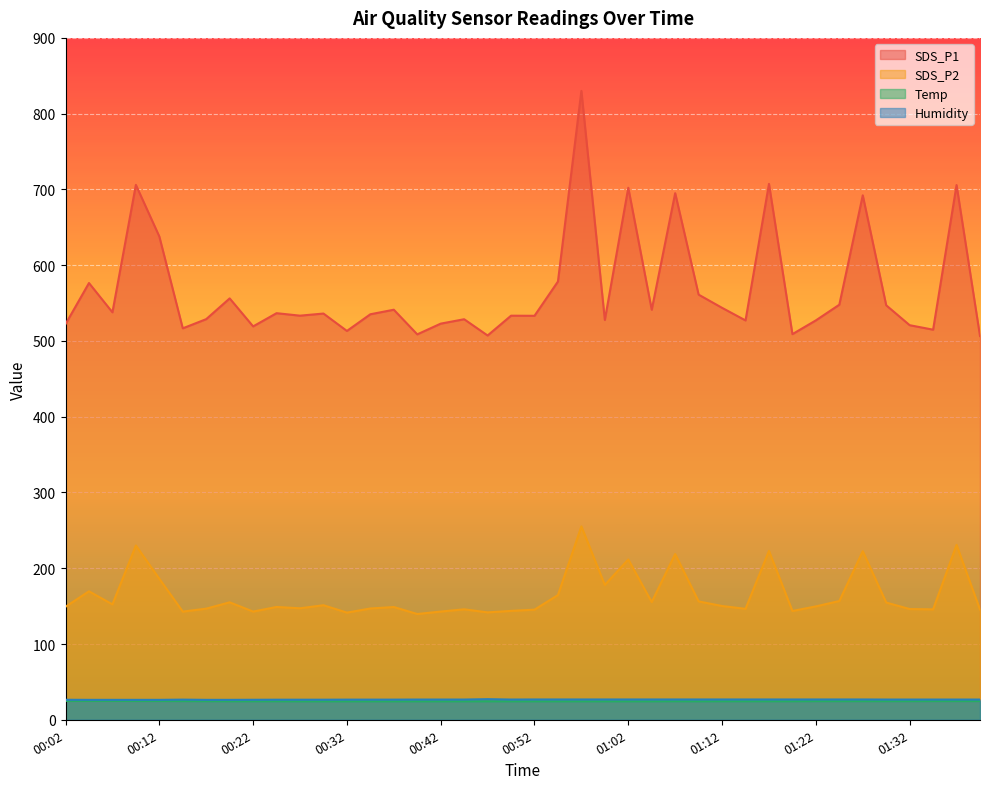

What is the difference between the maximum and minimum values in the Temp series?

0.5